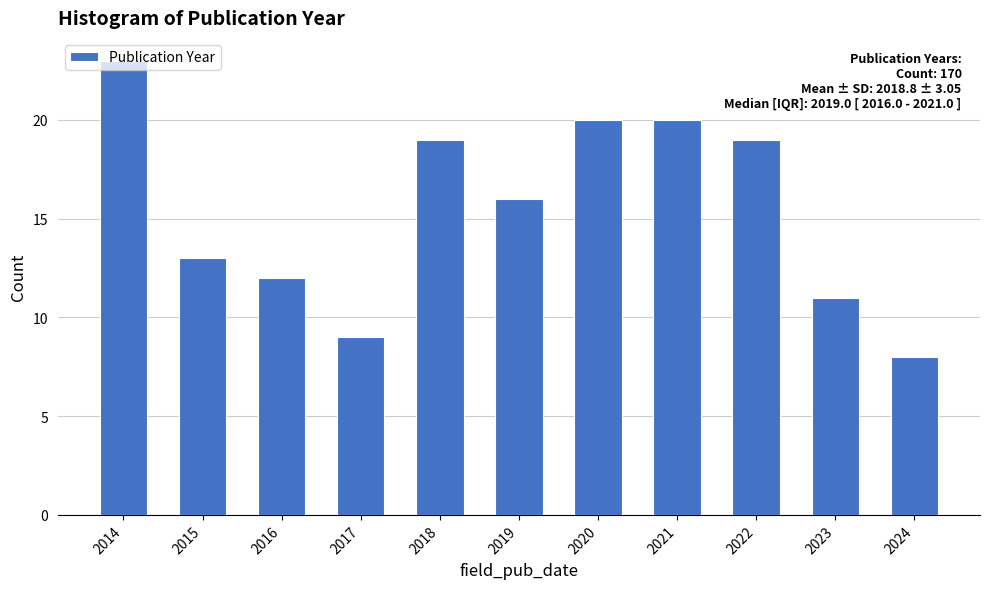

What is the value of the 10th bar from the left?

11